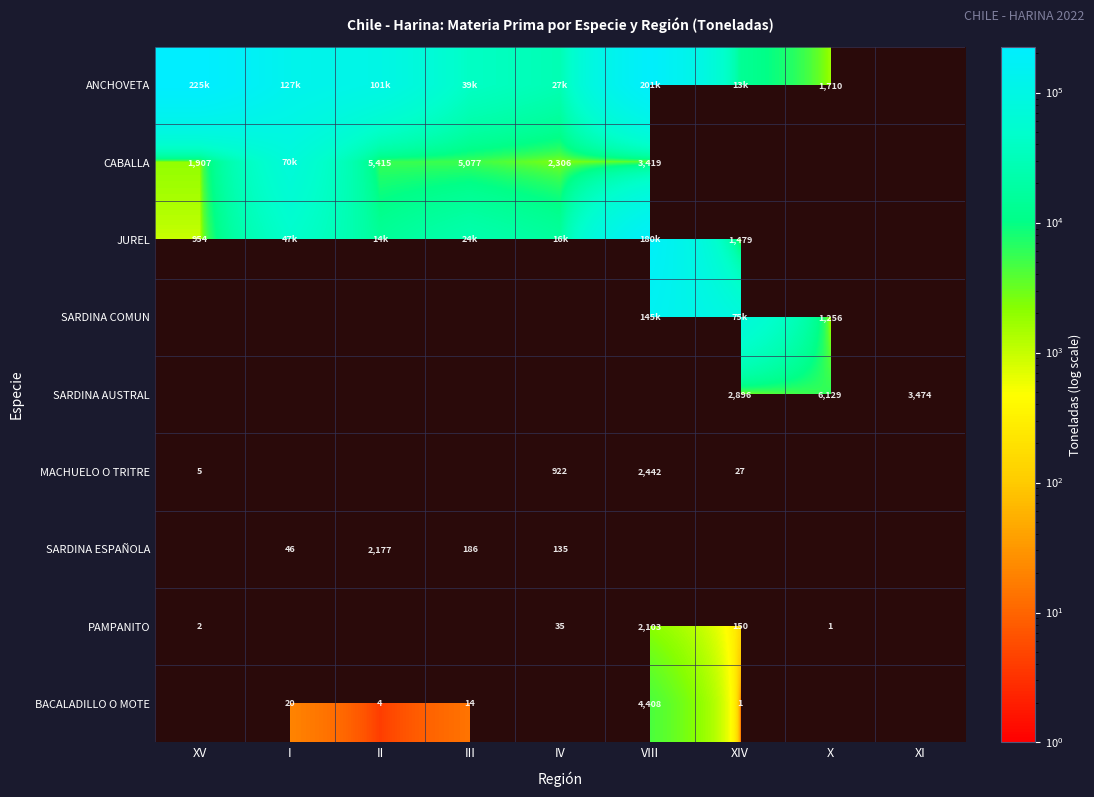

The PAMPANITO series shows 24 at IV. True or false?

False